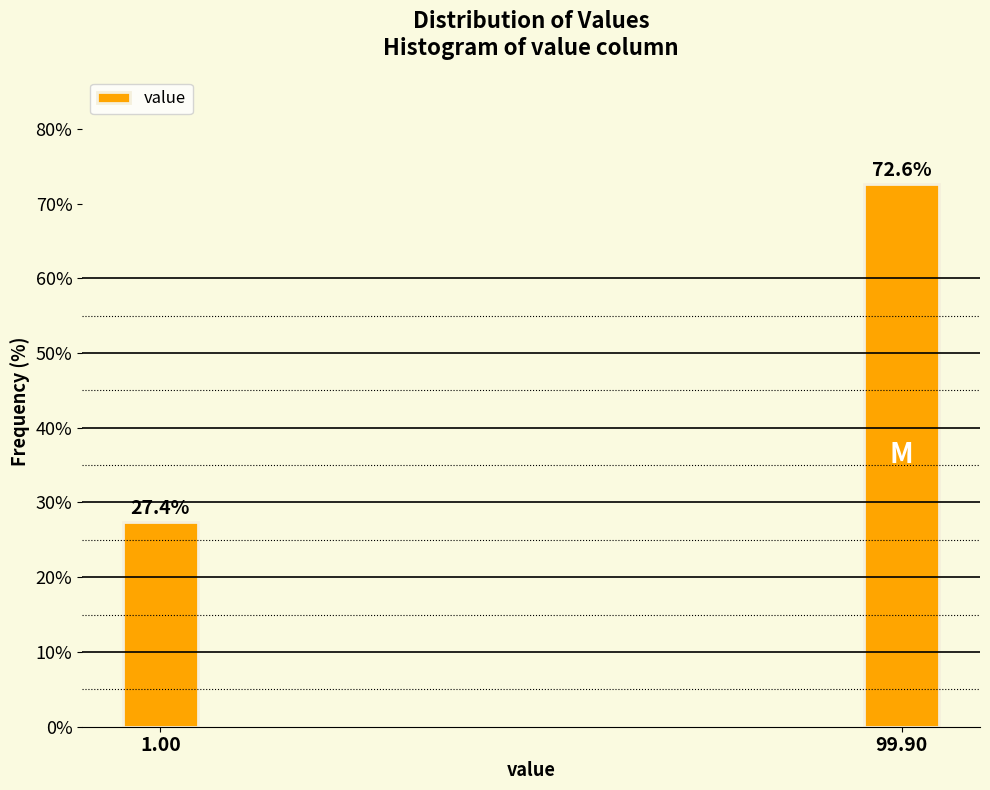

Reading right to left, transcribe all the data shown in this chart.

72.6	27.4